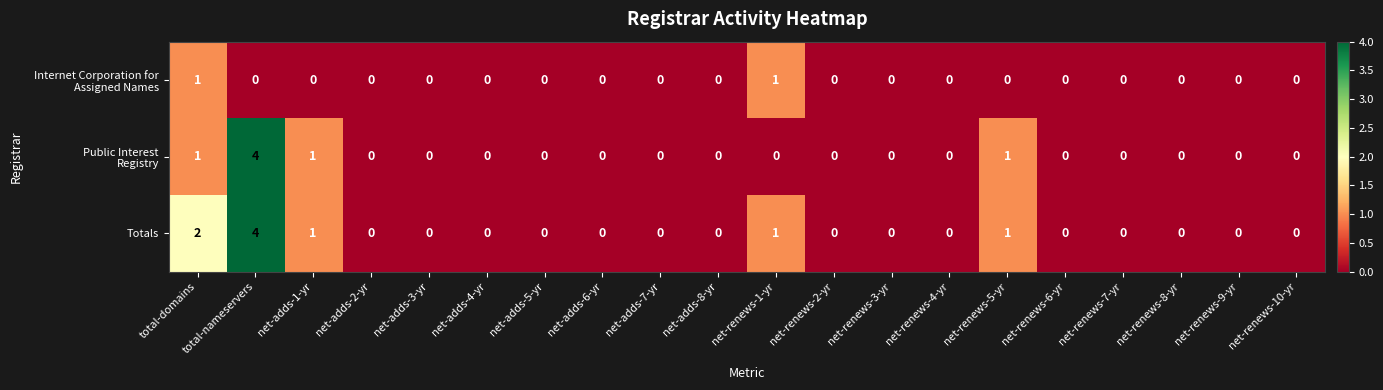

What is the approximate value of Totals at total-nameservers?

4